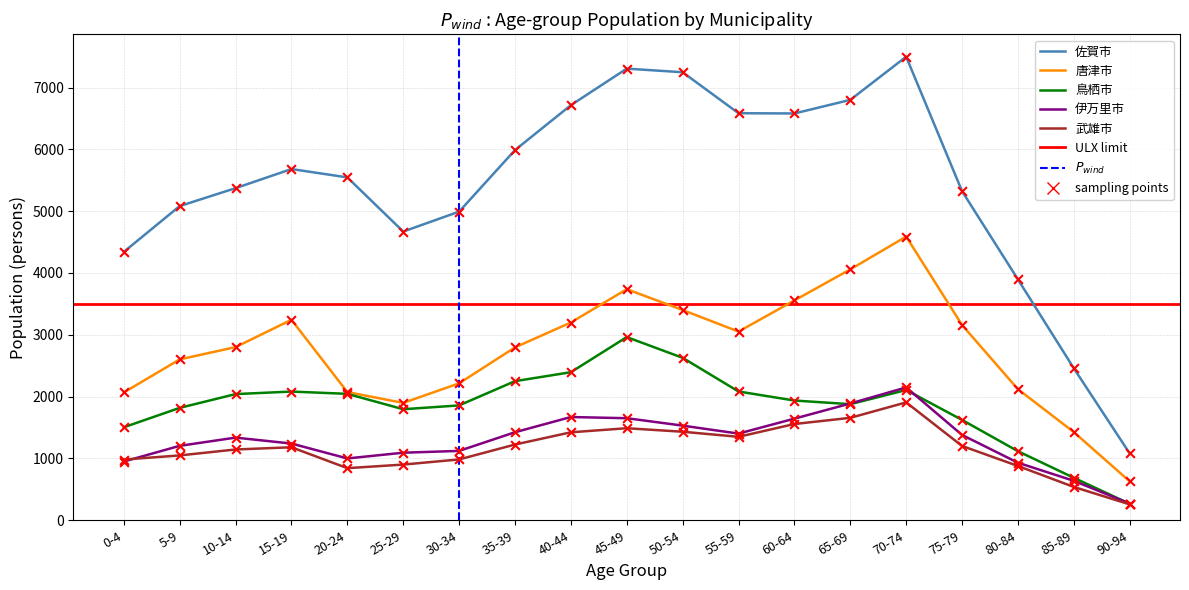

Which series reaches the minimum Y coordinate?

武雄市